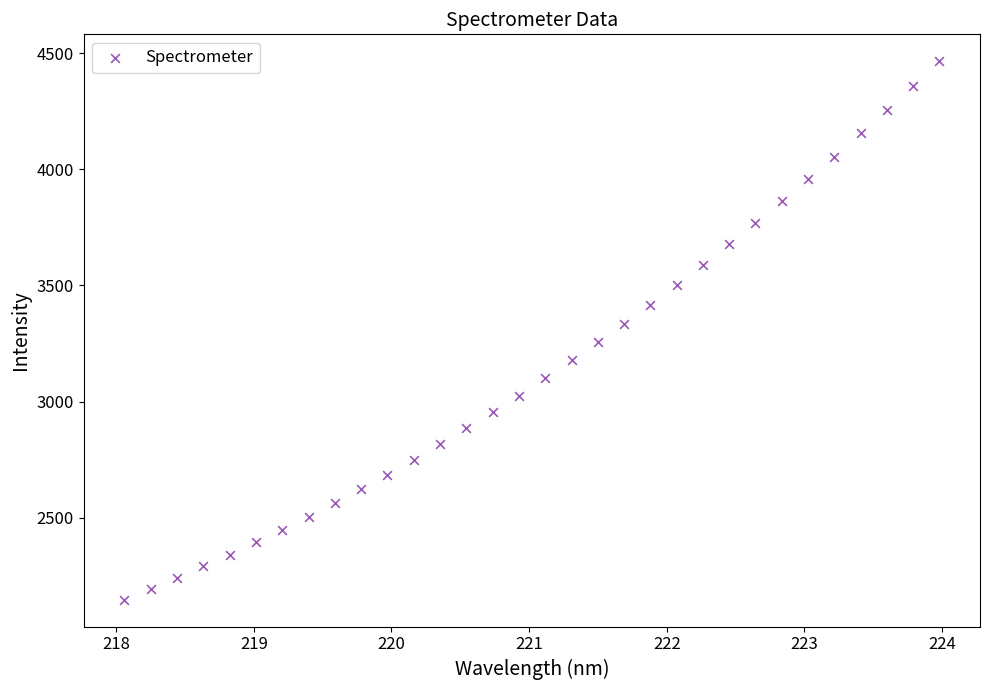

What is the range of X values (max minus min)?

5.9